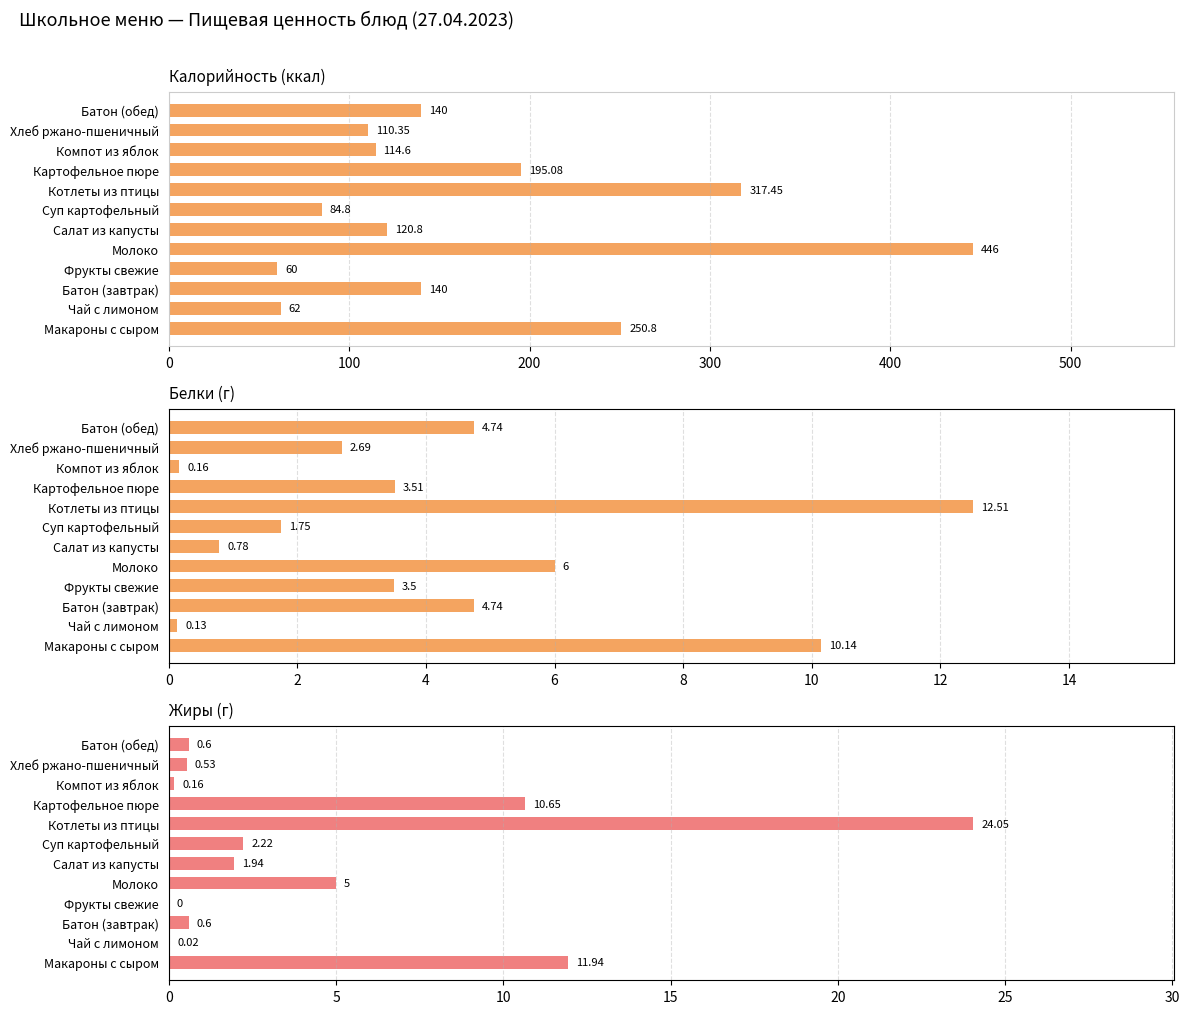

What is the total value across all series at Макароны с сыром?

272.9